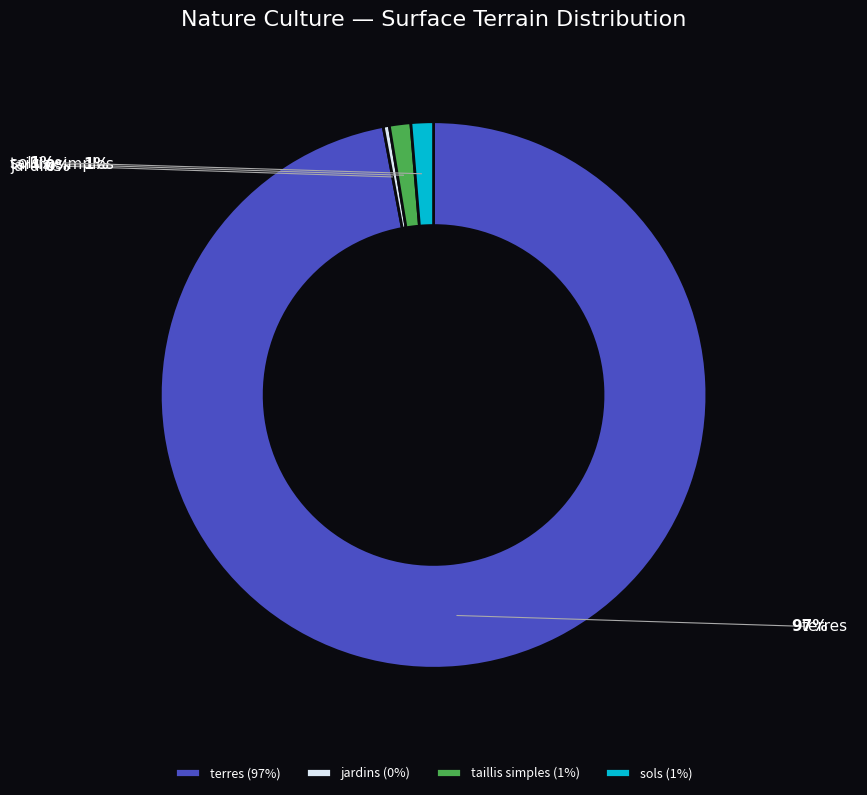

Is there a majority slice in this chart?

Yes